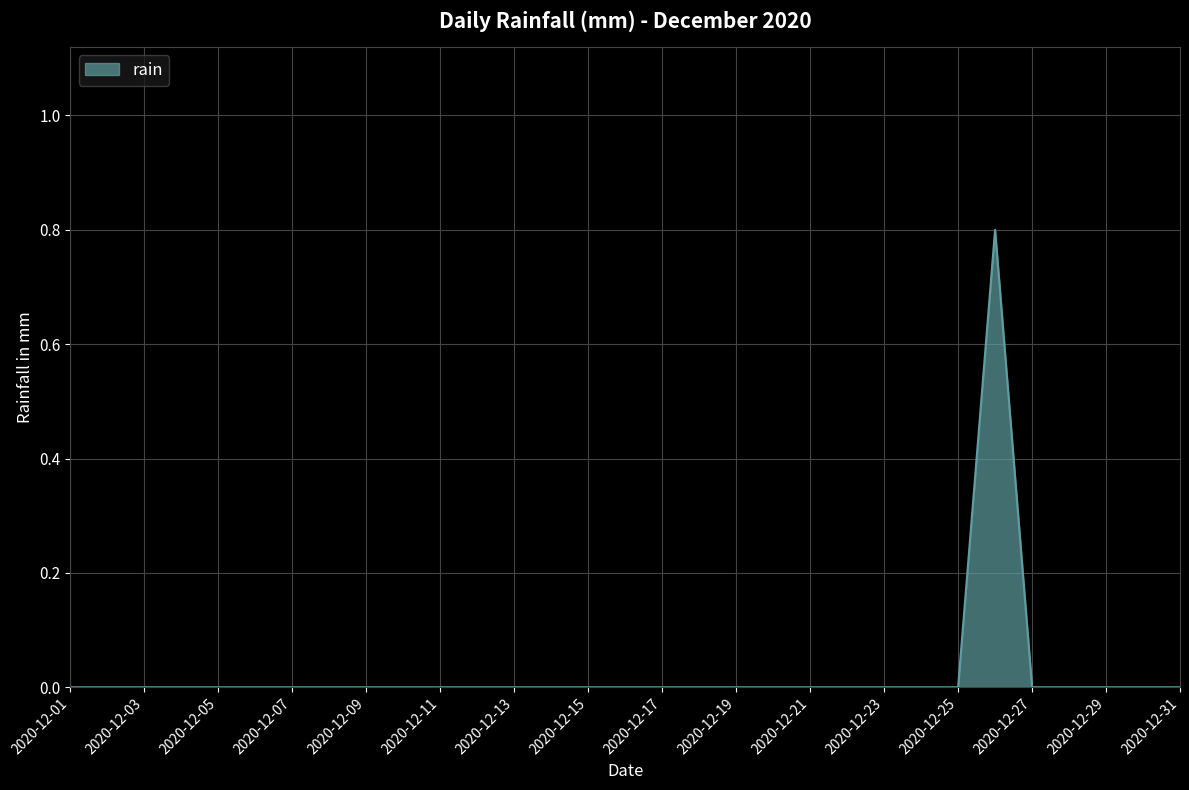

Does the chart have visible grid lines?

Yes